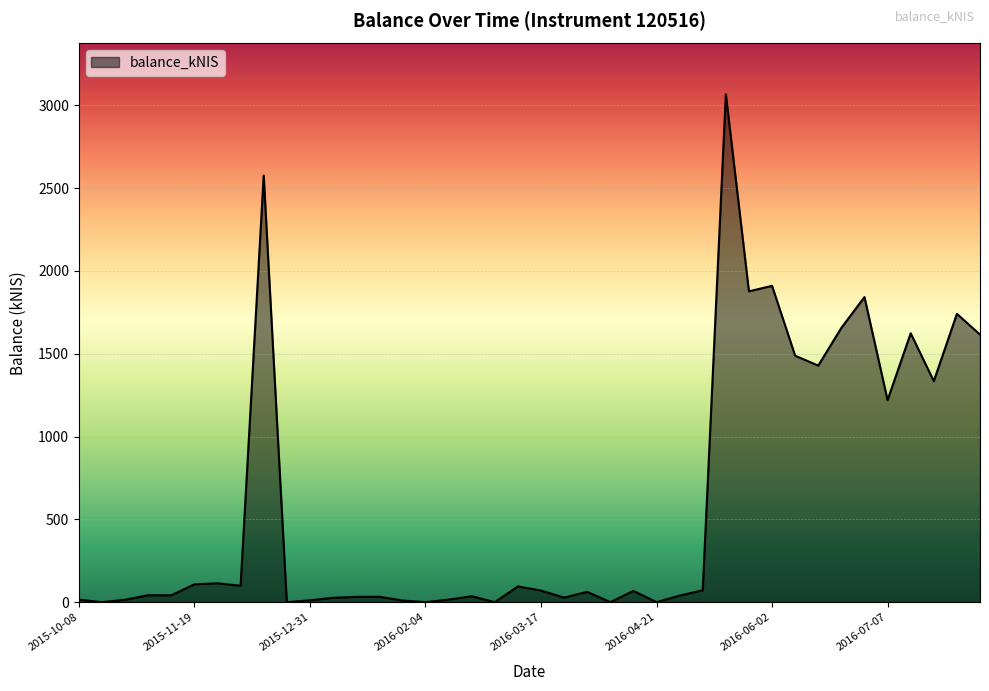

What is the greatest value displayed?

3067.3